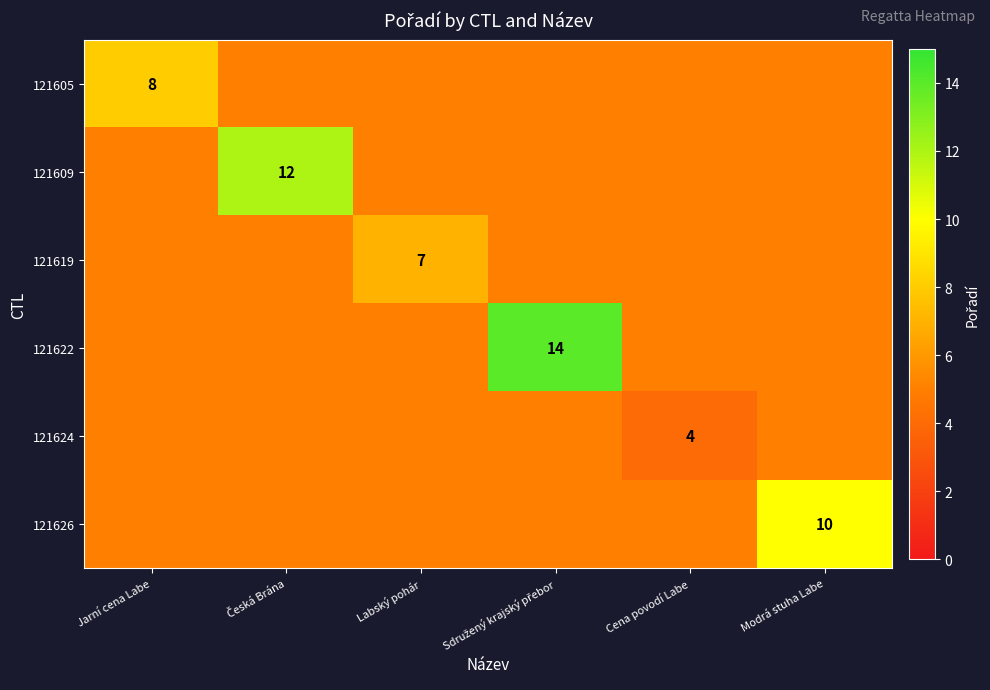

Is the value of 121605 at Sdružený krajský přebor greater than the value of 121609 at Česká Brána?

No